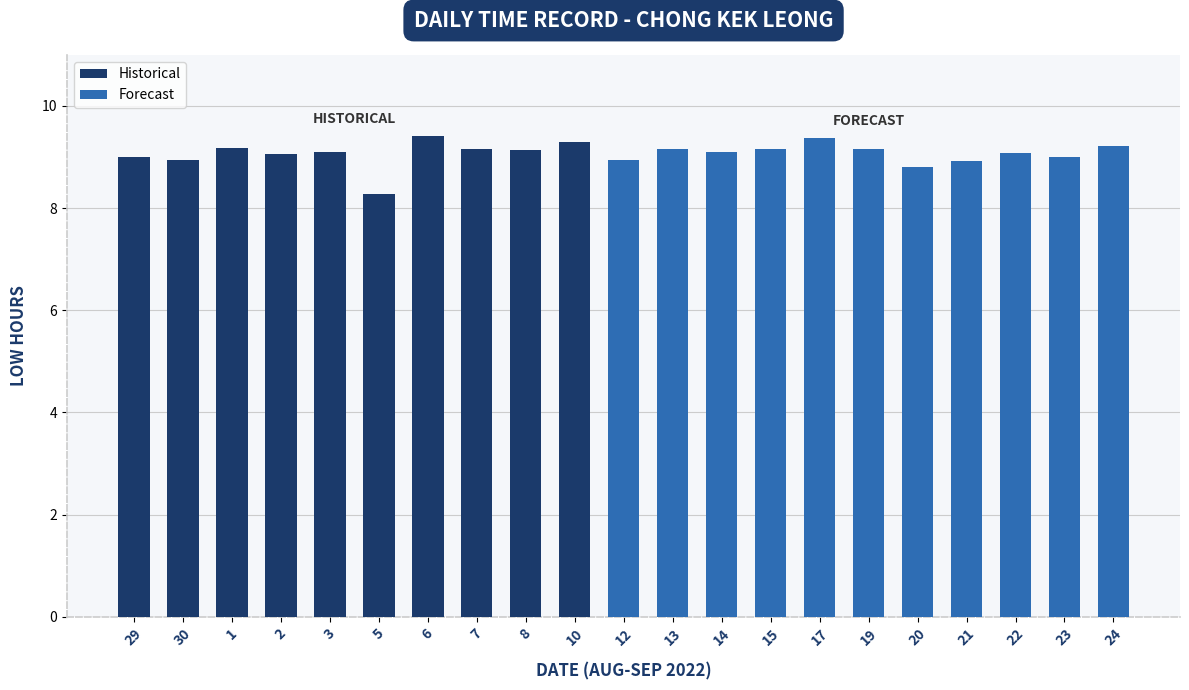

The value at 13 is 9.2. True or false?

True